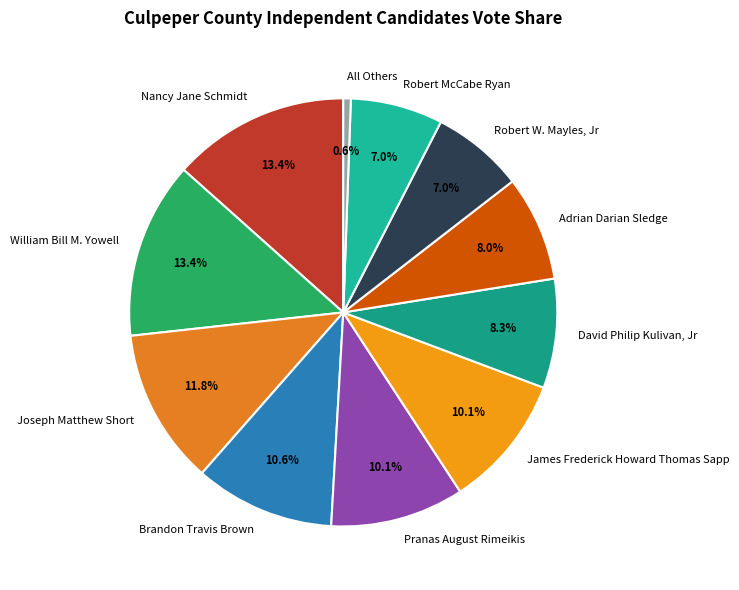

Which has a higher value, Robert W. Mayles, Jr or Nancy Jane Schmidt?

Nancy Jane Schmidt